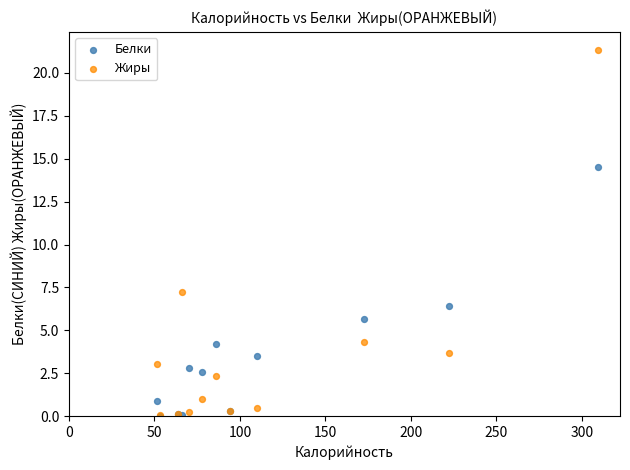

In the Белки series, what Y value is closest to 7?

6.4